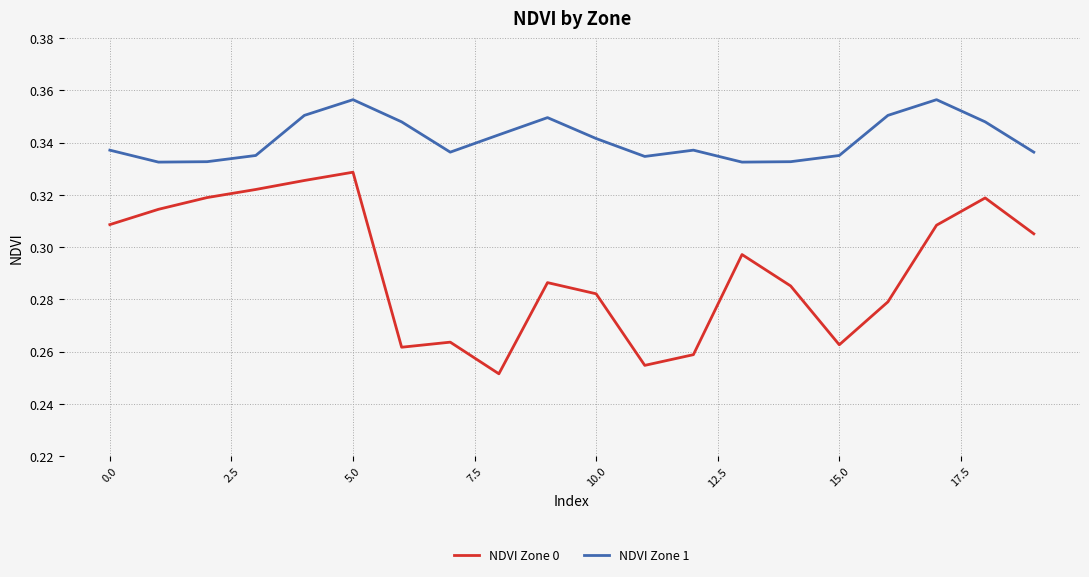

How many distinct data groups are displayed?

2